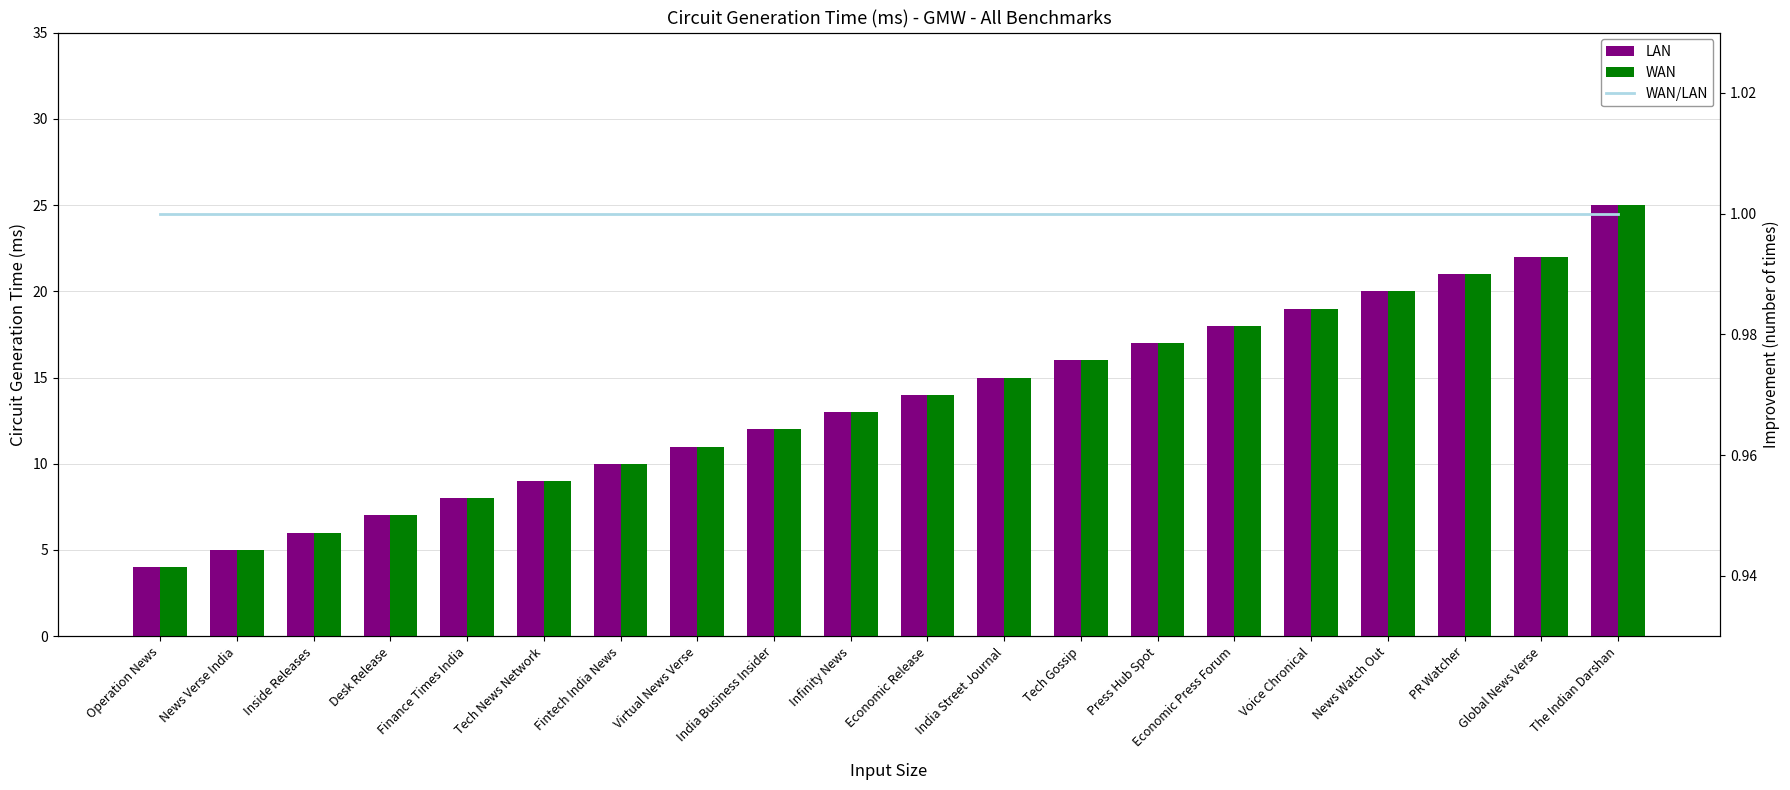

What is the average value of the LAN series?

14